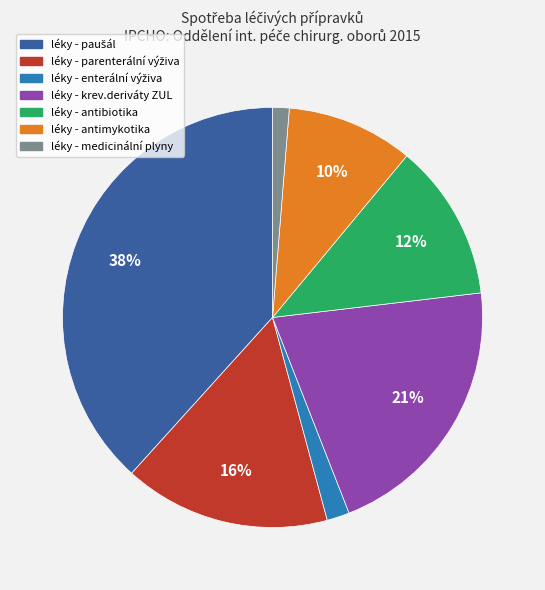

To the nearest percent, what is the difference between the largest and smallest slice percentages?

37%